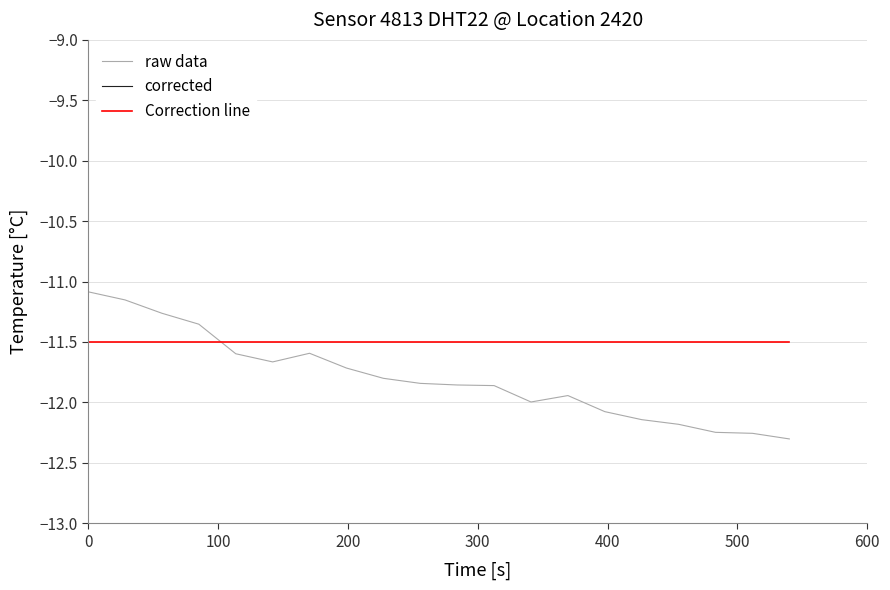

How many lines are shown in the chart?

3